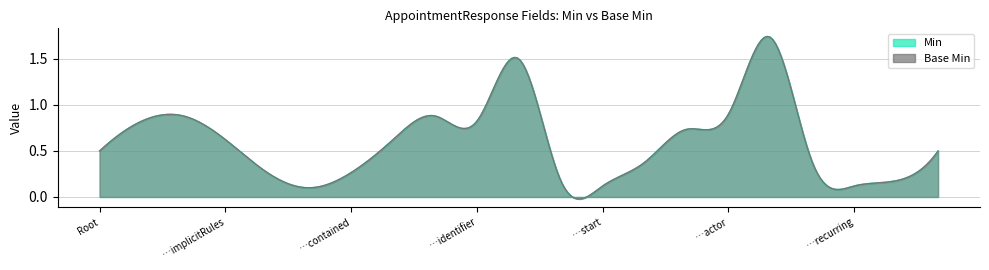

At AppointmentResponse.start, list the series in order from smallest to largest.

Min, Base Min